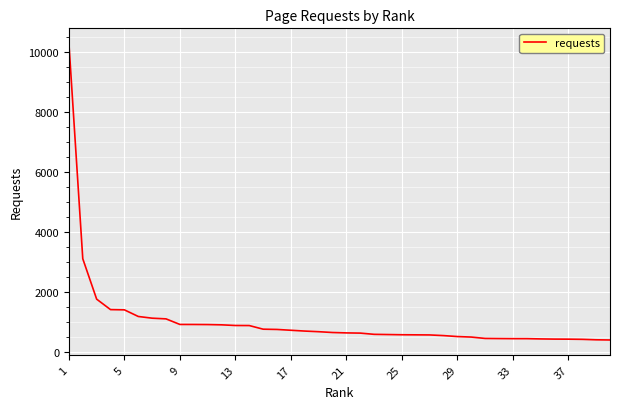

What is the smallest value displayed?

385